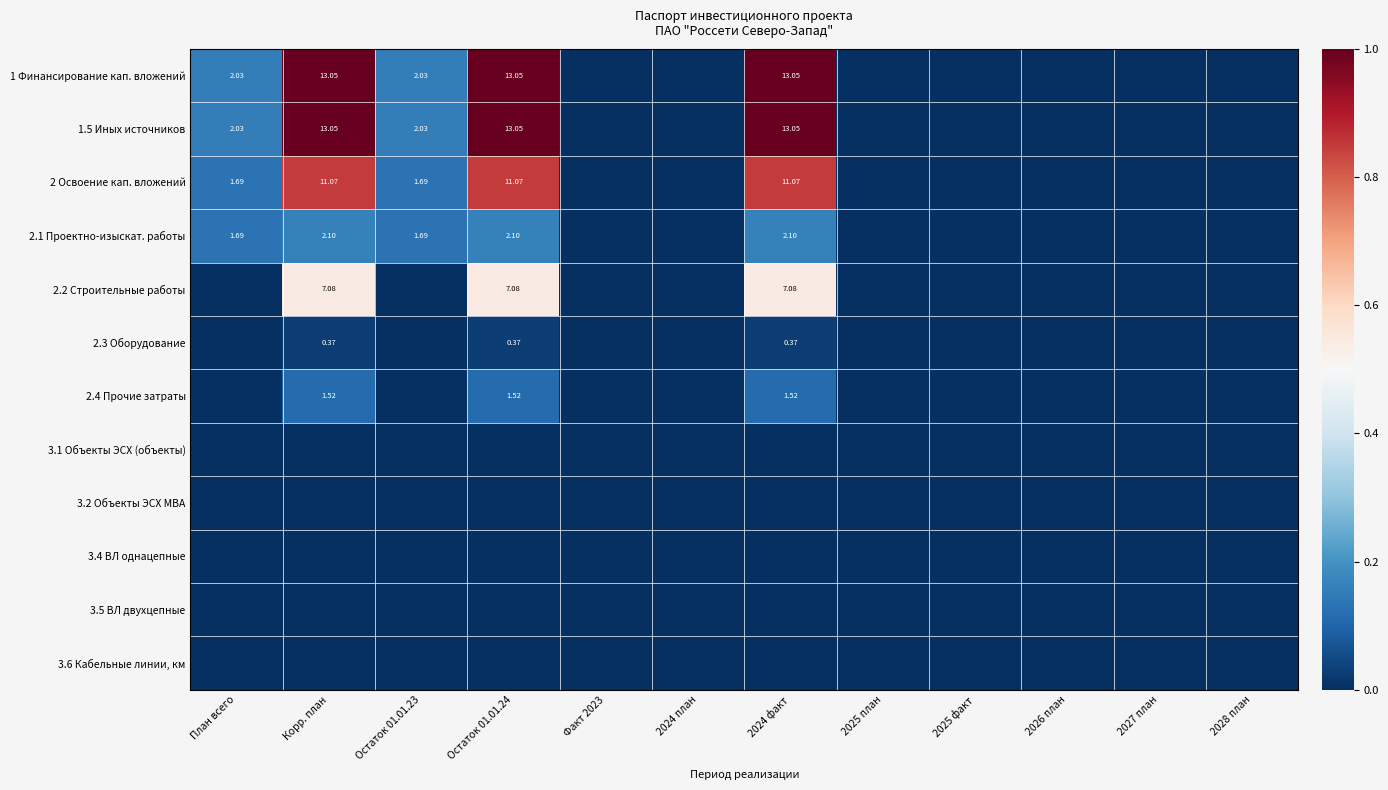

Count the number of data series in this chart.

12